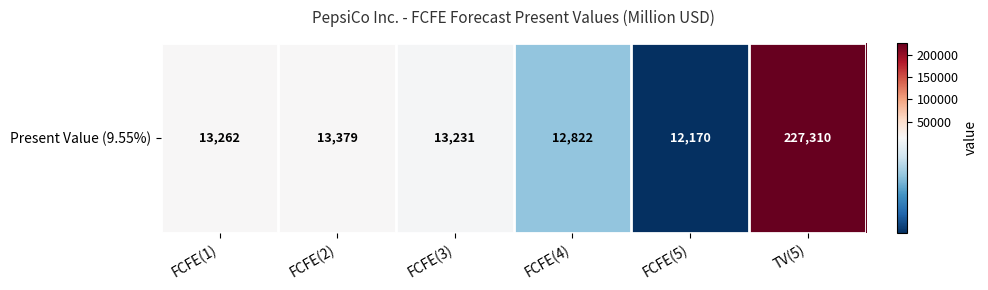

What is the minimum value shown in the chart?

12170